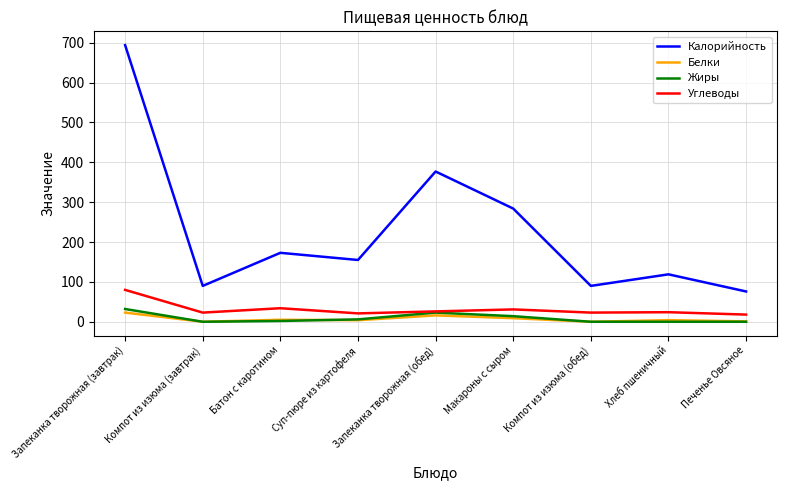

In Калорийность, how many points are higher than both neighbors (excluding endpoints)?

3